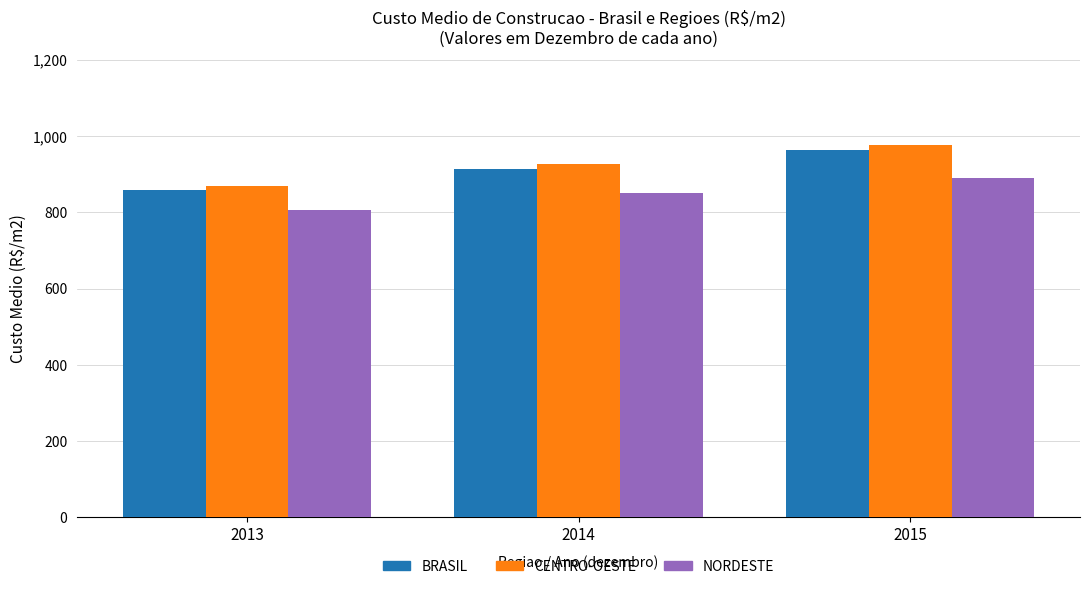

Which series has the largest total across all categories?

CENTRO-OESTE